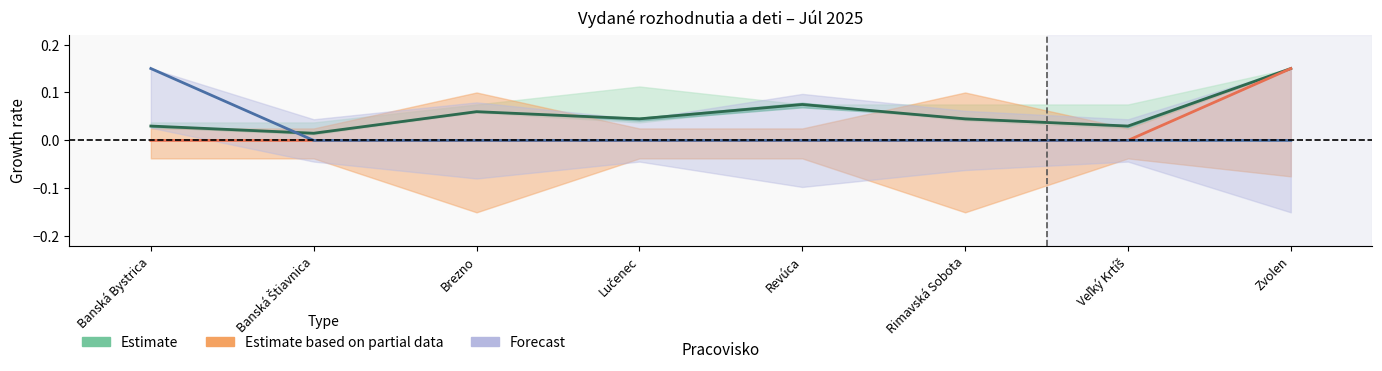

Which series ends up on top after the final intersection of Estimate and Forecast?

Estimate